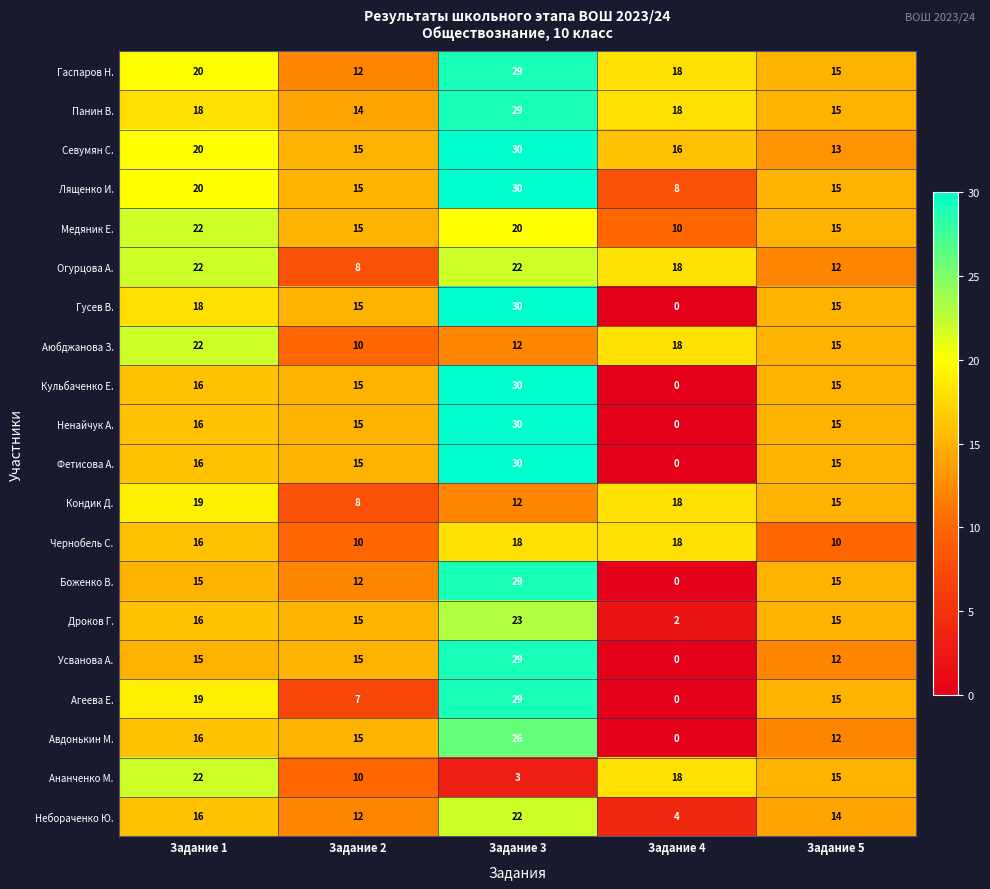

What is the difference between the Дроков Г. values at Задание 1 and Задание 3?

7